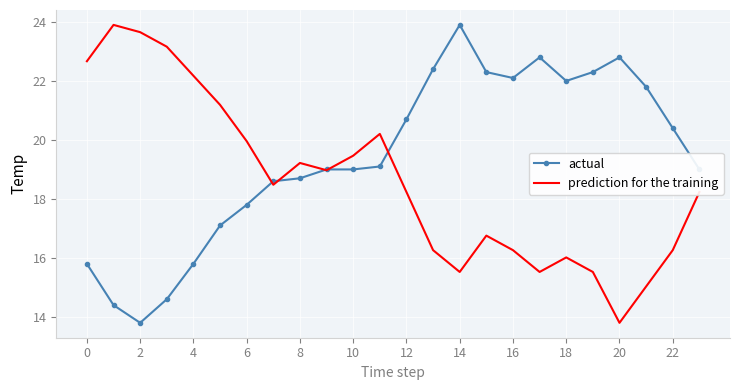

Rank the series by their average value, from lowest to highest.

prediction for the training, actual